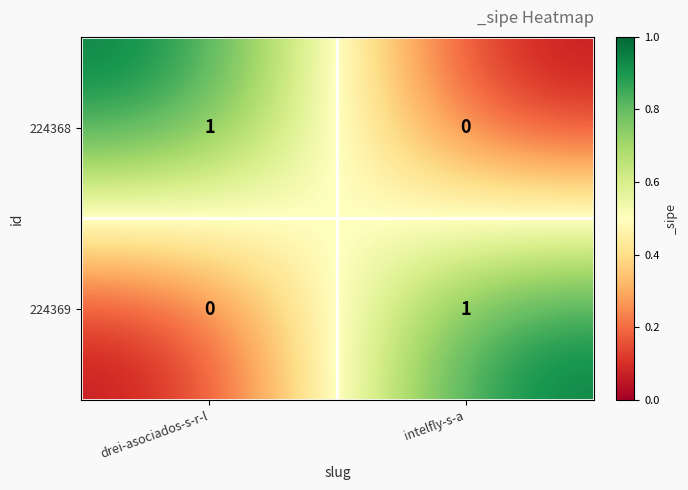

Reading left to right, transcribe all the data shown in this chart.

224368: drei-asociados-s-r-l=1	intelfly-s-a=0
224369: drei-asociados-s-r-l=0	intelfly-s-a=1